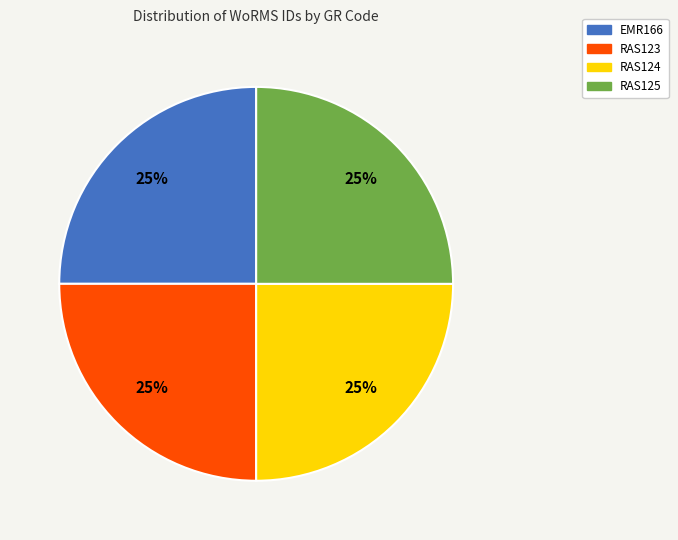

What percentage is the RAS123 slice, to the nearest percent?

25%